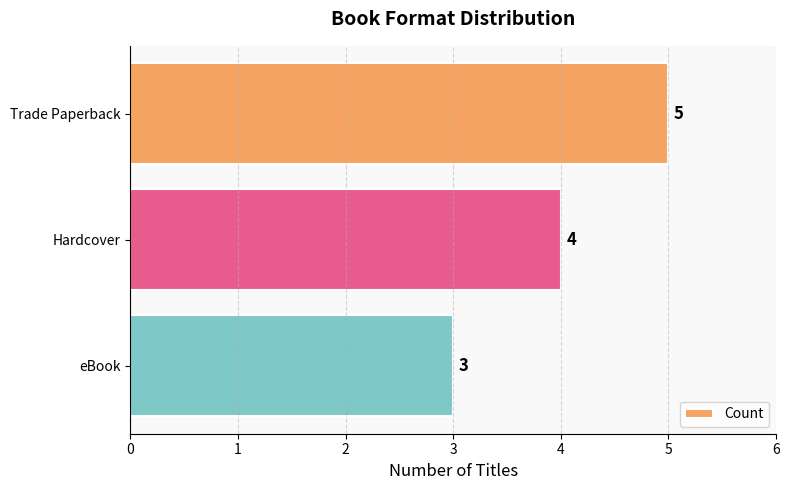

Reading bottom to top, extract all data points from this chart.

3	4	5